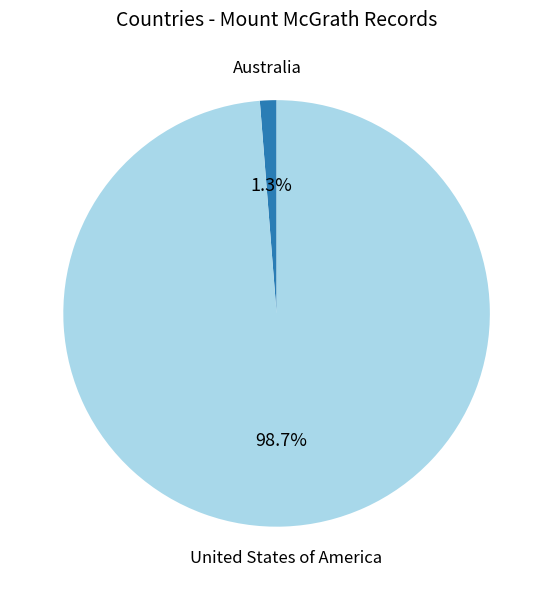

To the nearest percent, what portion does Australia represent?

1%